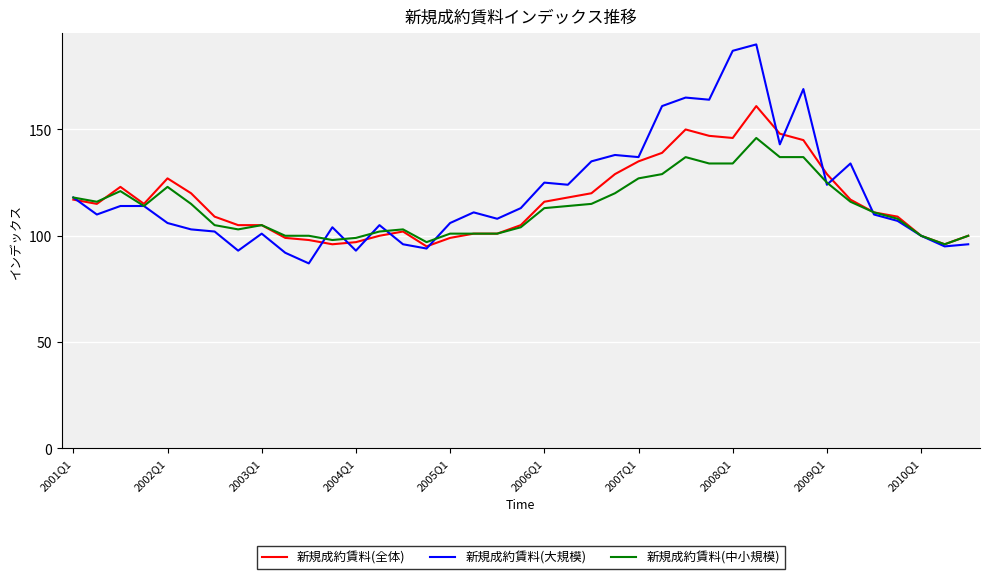

How many series are shown in this chart?

3